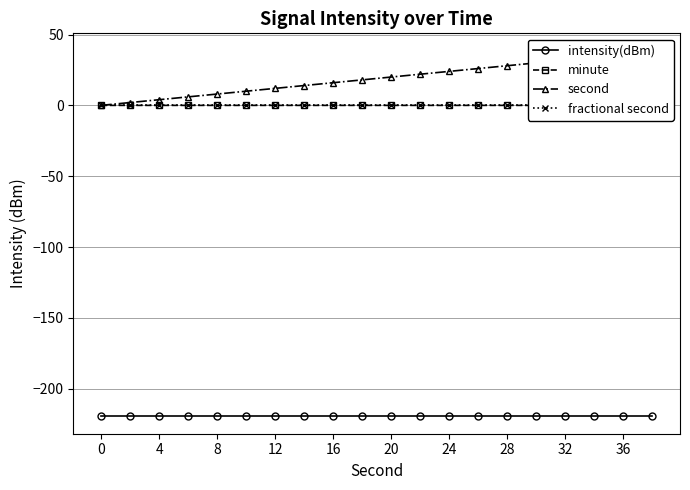

True or false: intensity(dBm) has a value of -372.1 at 11.

False